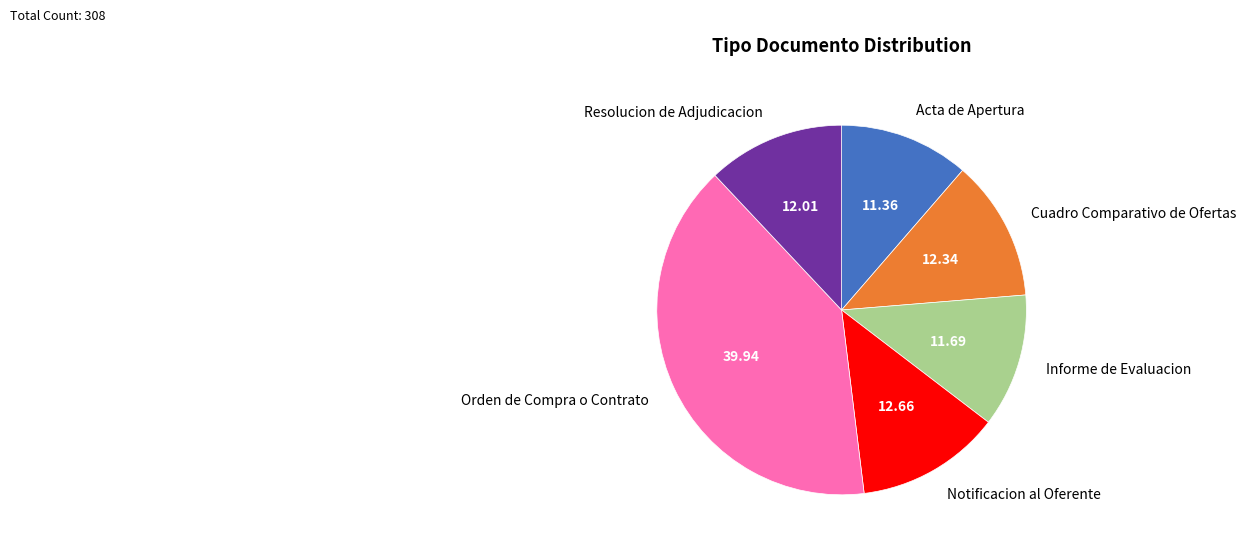

Approximately how many times larger is the value at Informe de Evaluacion compared to Acta de Apertura?

1.0